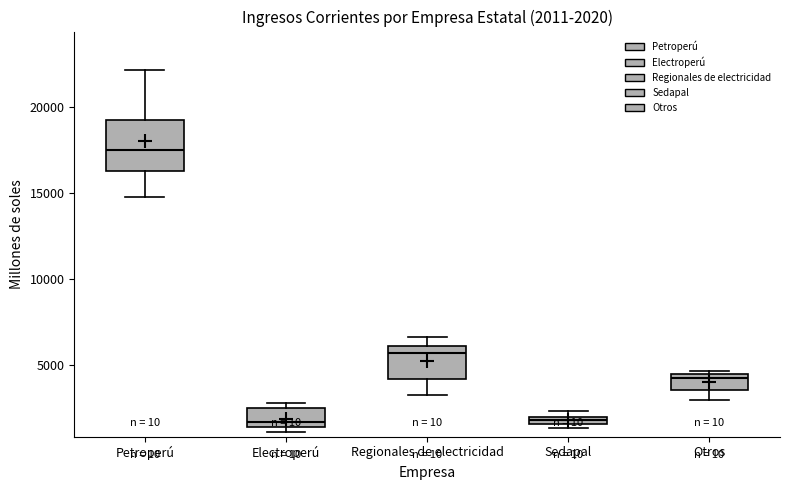

Which box's median line is the highest?

Petroperú